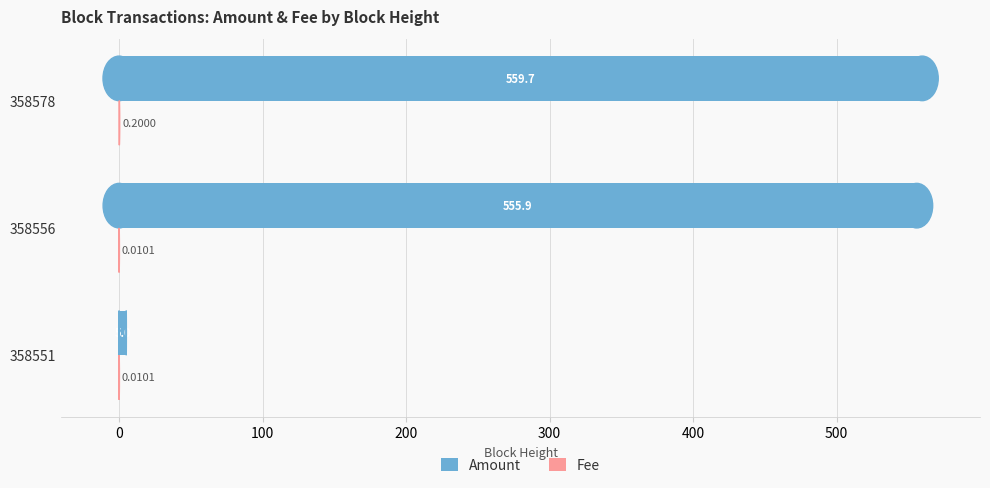

At which category is the sum across all series the highest?

358578